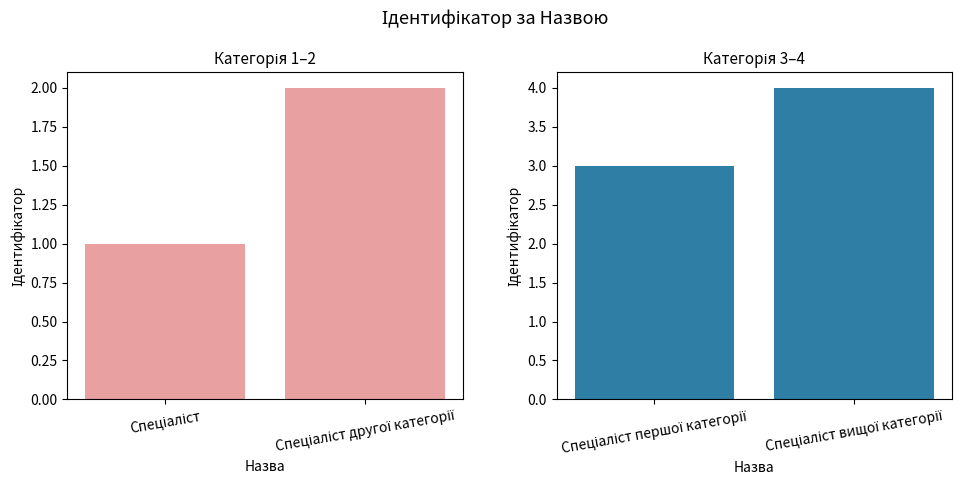

Rank the series by their average value, from highest to lowest.

Спеціаліст першої / вищої категорії, Спеціаліст / Спеціаліст другої категорії